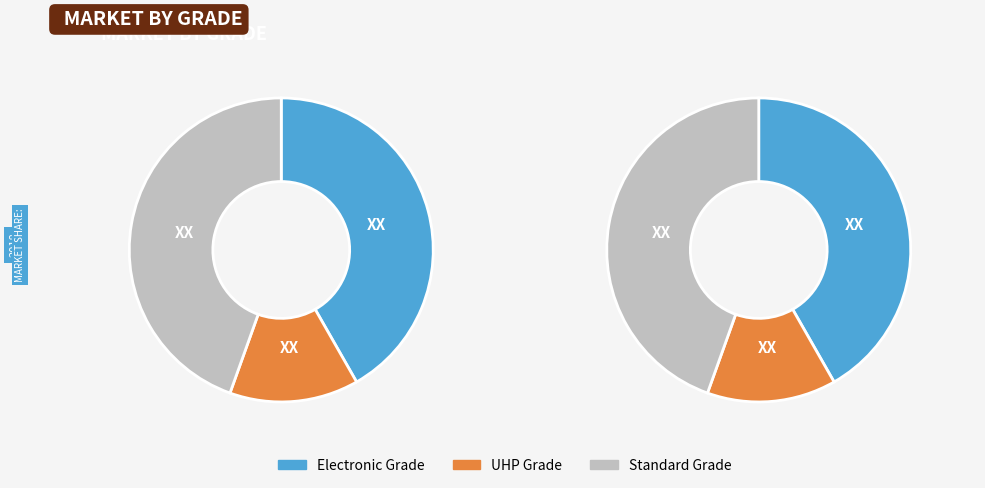

Does pct55 account for over 50% of the chart?

No